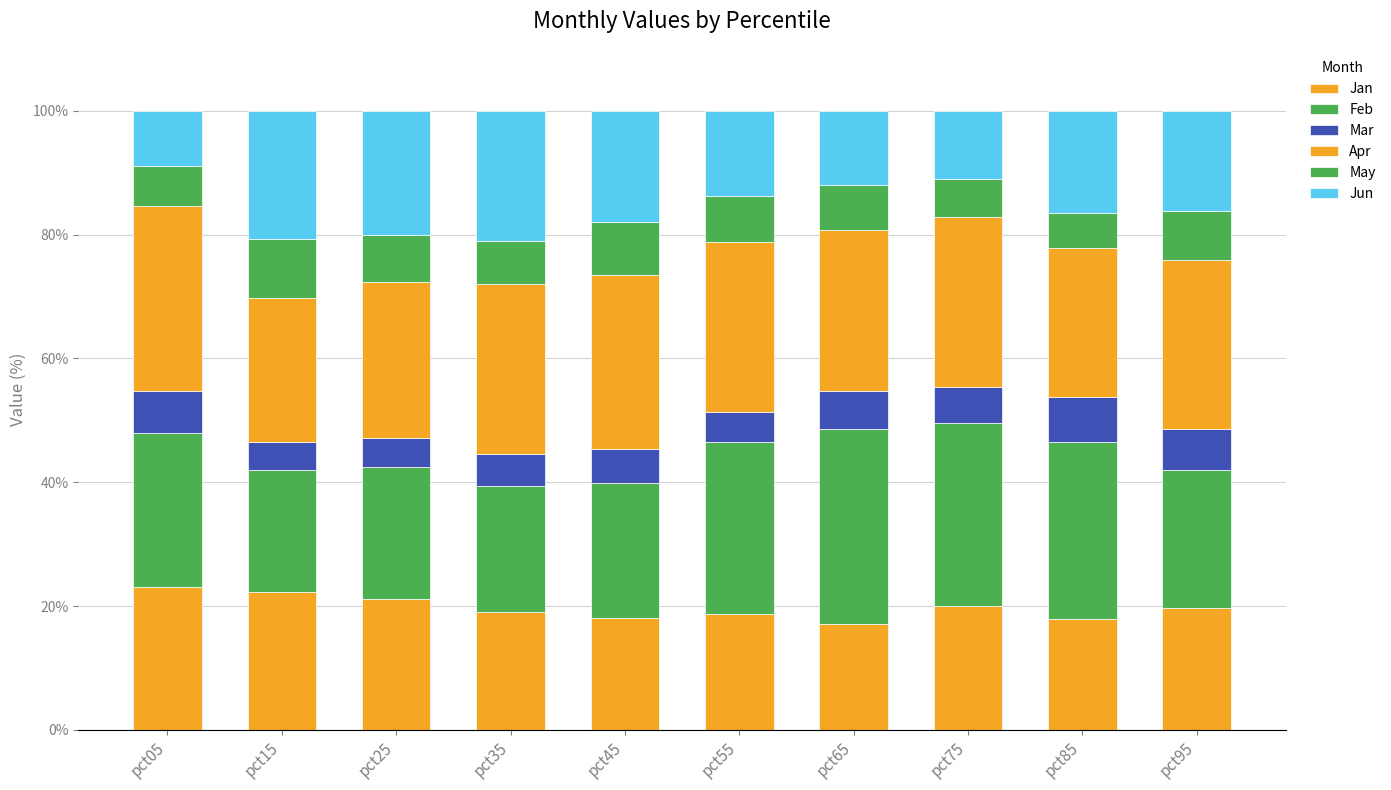

At how many categories does at least one series exceed 26?

8